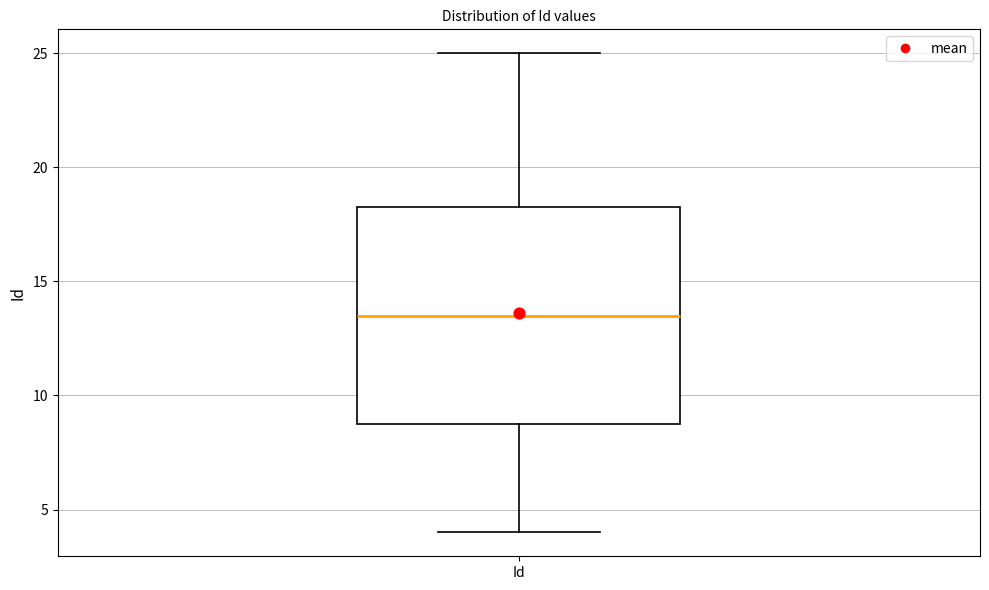

Transcribe this box plot: give where the median line is, the range the box spans, and where the two whiskers end, as read against the y-axis. The values are not printed on the chart, so give them approximately, as read against the axis.

median 13.5, box 9.0 to 18.5, whiskers 4.0 to 25.0